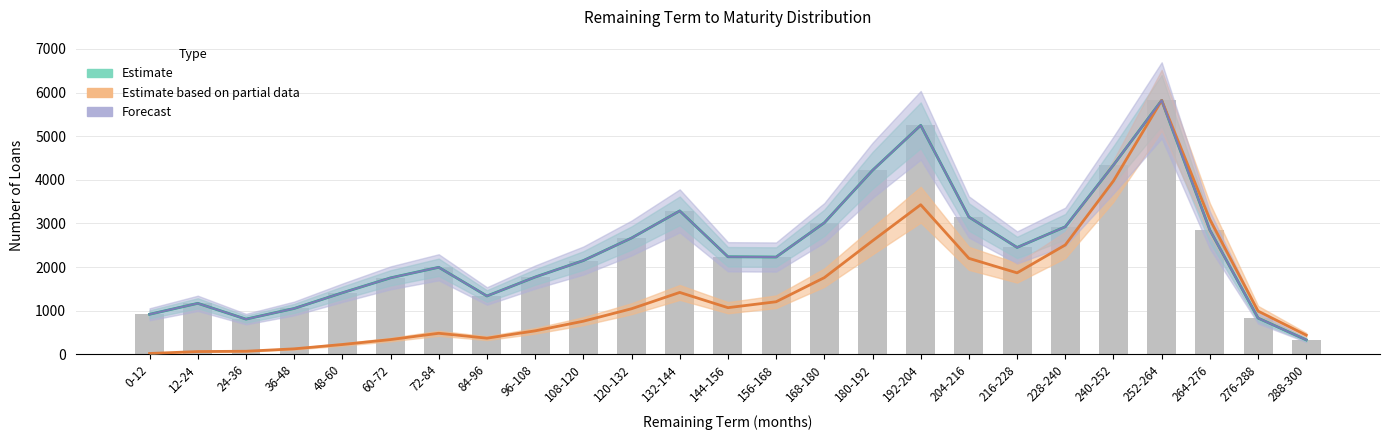

Reading left to right, what are all the values shown in this chart?

In Number of Loans: 917.0	1168.0	806.0	1050.0	1410.0	1752.0	1994.0	1336.0	1770.0	2148.0	2665.0	3287.0	2235.0	2229.0	3014.0	4216.0	5248.0	3147.0	2449.0	2923.0	4339.0	5820.0	2847.0	830.0	330.0
In EUR (%): 18.8	62.7	69.7	125.0	224.5	337.2	481.5	369.1	537.2	758.3	1043.7	1417.9	1068.5	1204.2	1756.7	2600.5	3428.1	2198.8	1866.4	2506.1	3975.1	5820.0	3088.6	989.7	438.0
In Number of Loans (%): 917.0	1168.0	806.0	1050.0	1410.0	1752.0	1994.0	1336.0	1770.0	2148.0	2665.0	3287.0	2235.0	2229.0	3014.0	4216.0	5248.0	3147.0	2449.0	2923.0	4339.0	5820.0	2847.0	830.0	330.0